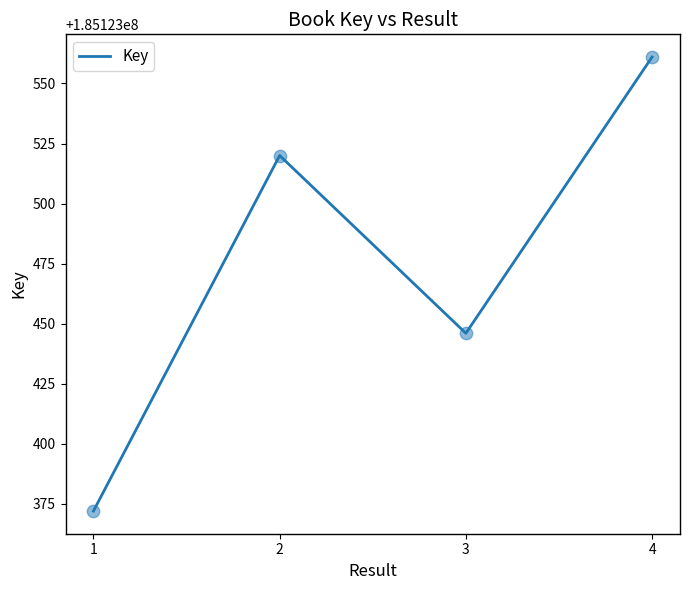

Between 1 and 3, which is larger?

3